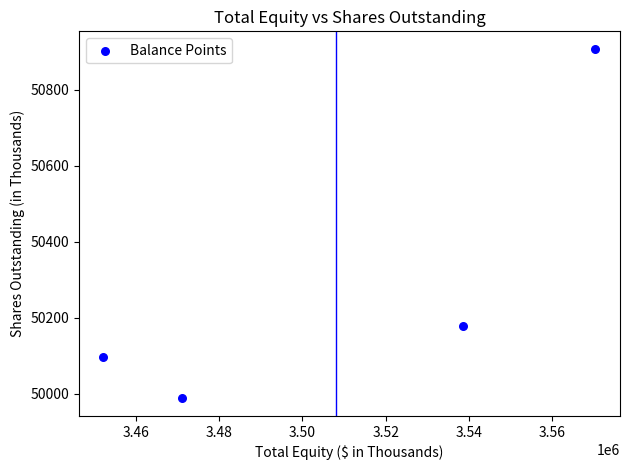

What Y value in the scatter plot is closest to 50448?

50179